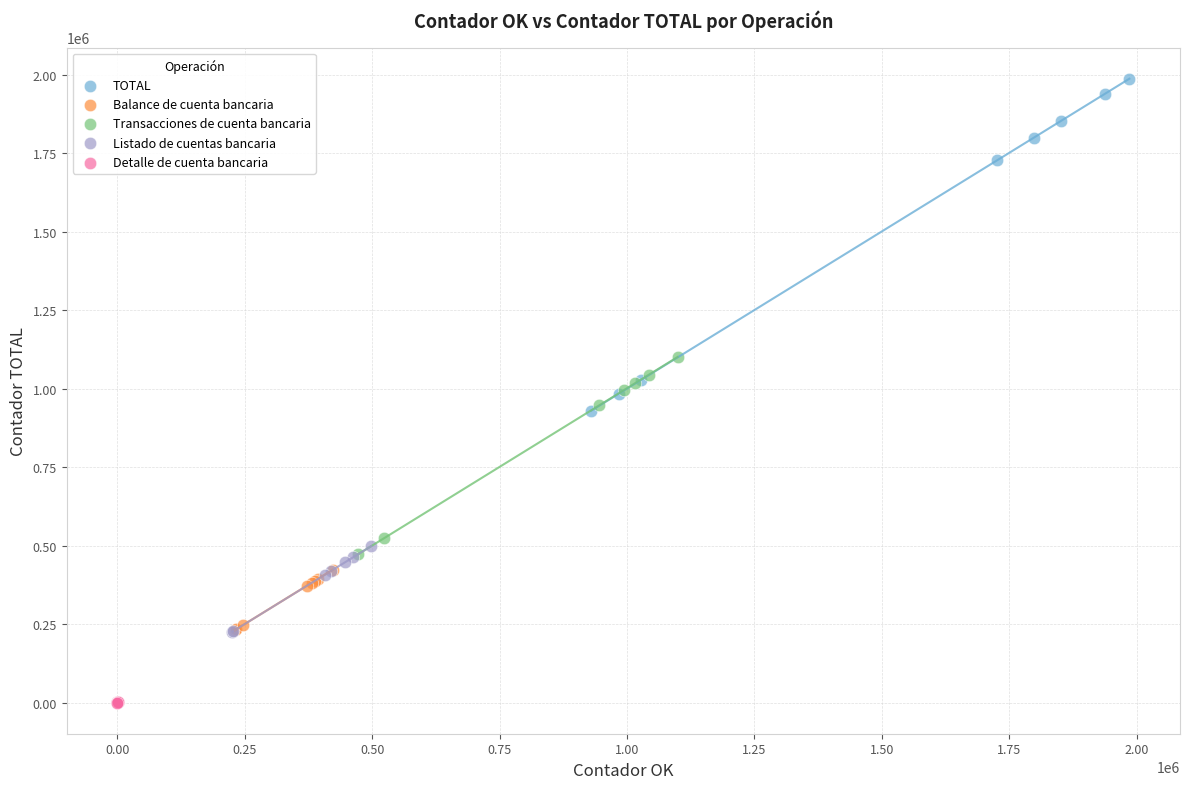

Which series has the largest Y range (max minus min)?

TOTAL